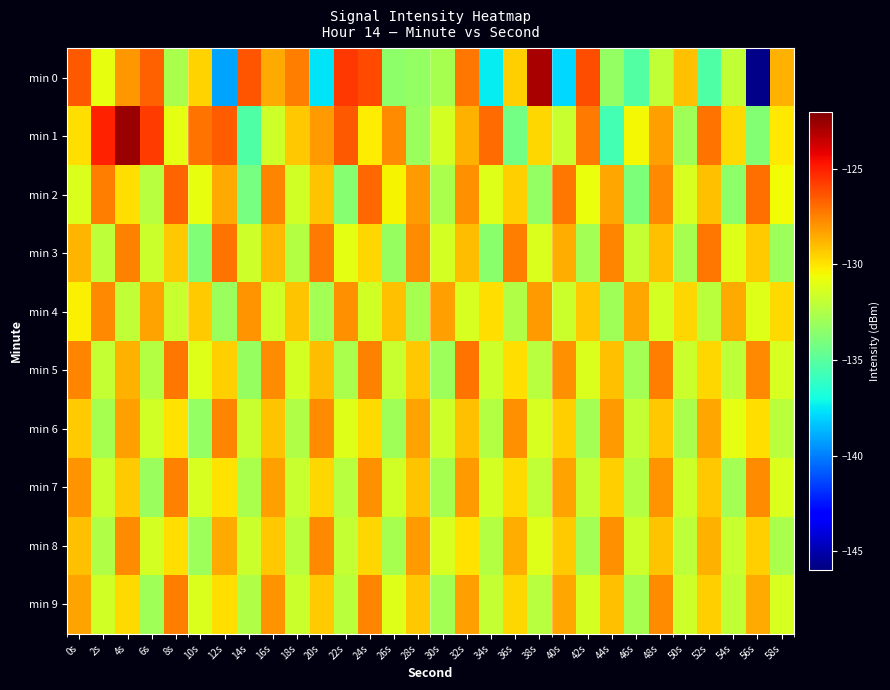

What is the difference between the highest and lowest values at 54s?

5.0